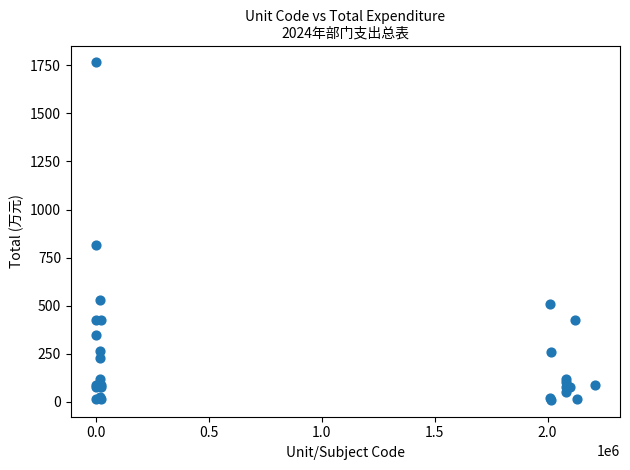

What Y value in the scatter plot is closest to 887?

816.7